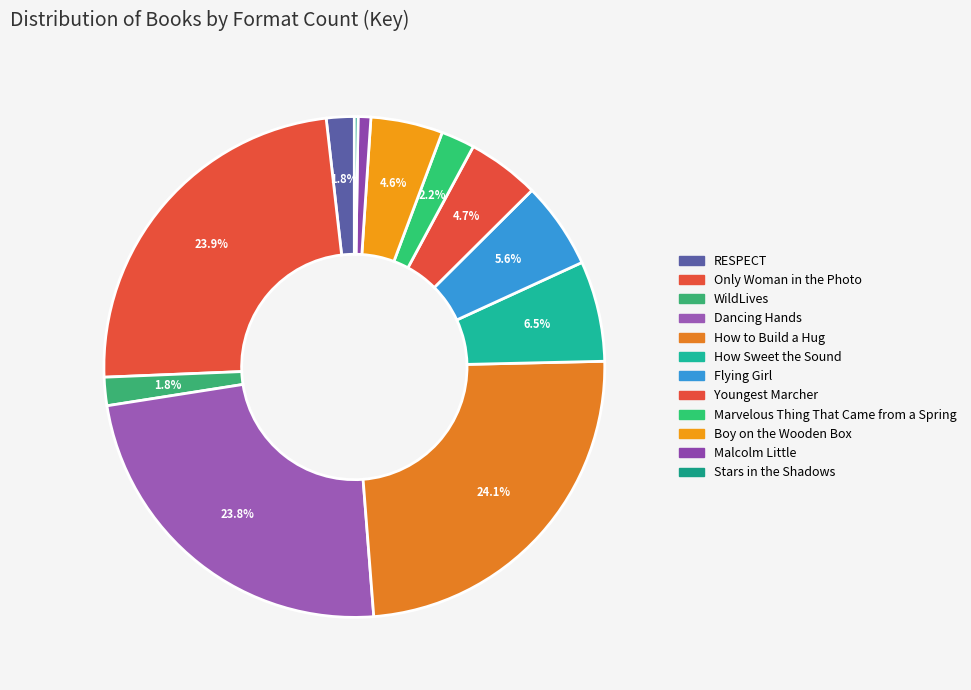

The Marvelous Thing That Came from a Spring slice represents 2% of the pie. True or false?

True